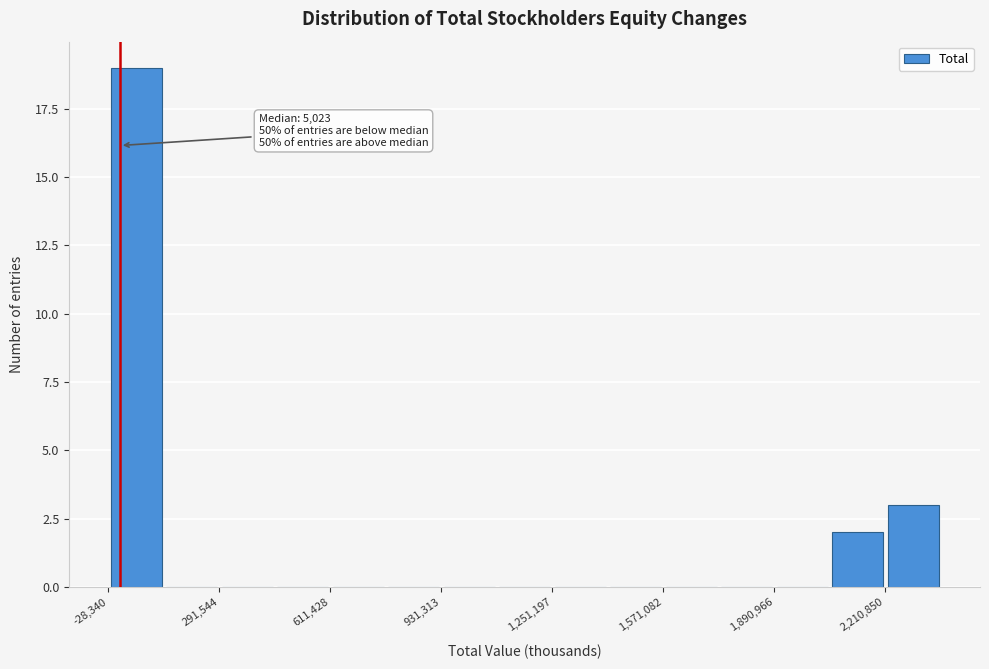

Around what value on the x-axis is the tallest bar? Give the approximate position of its centre, as read against the axis.

50000